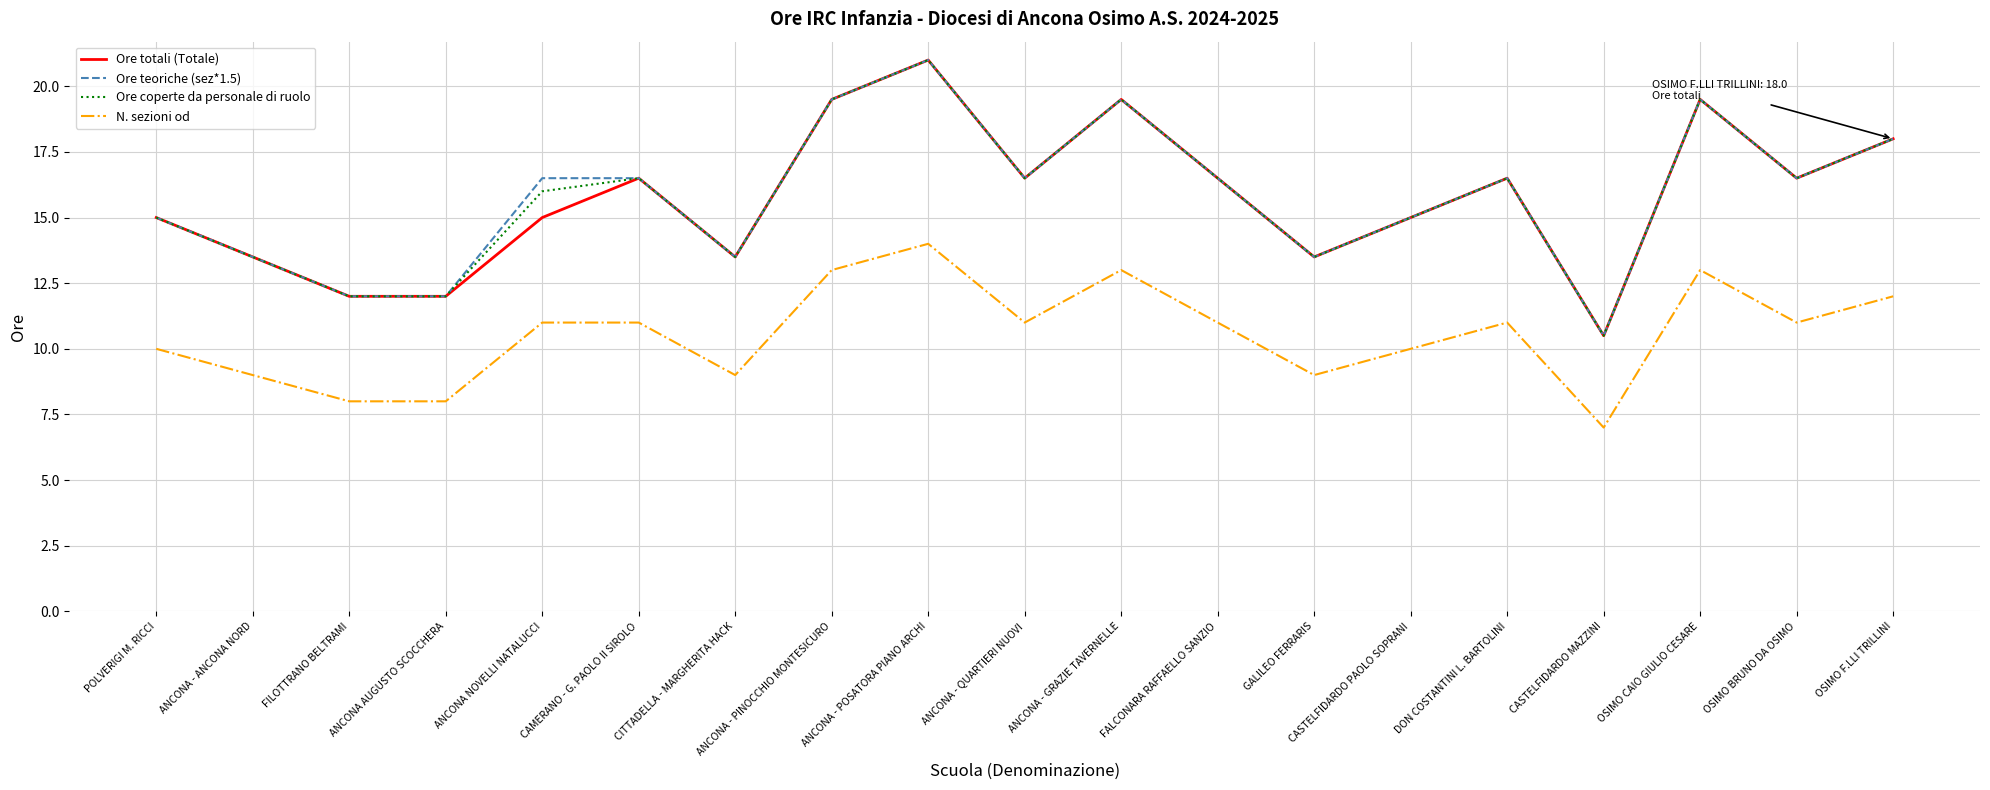

What is the average value of the Ore totali (Totale) series?

15.8